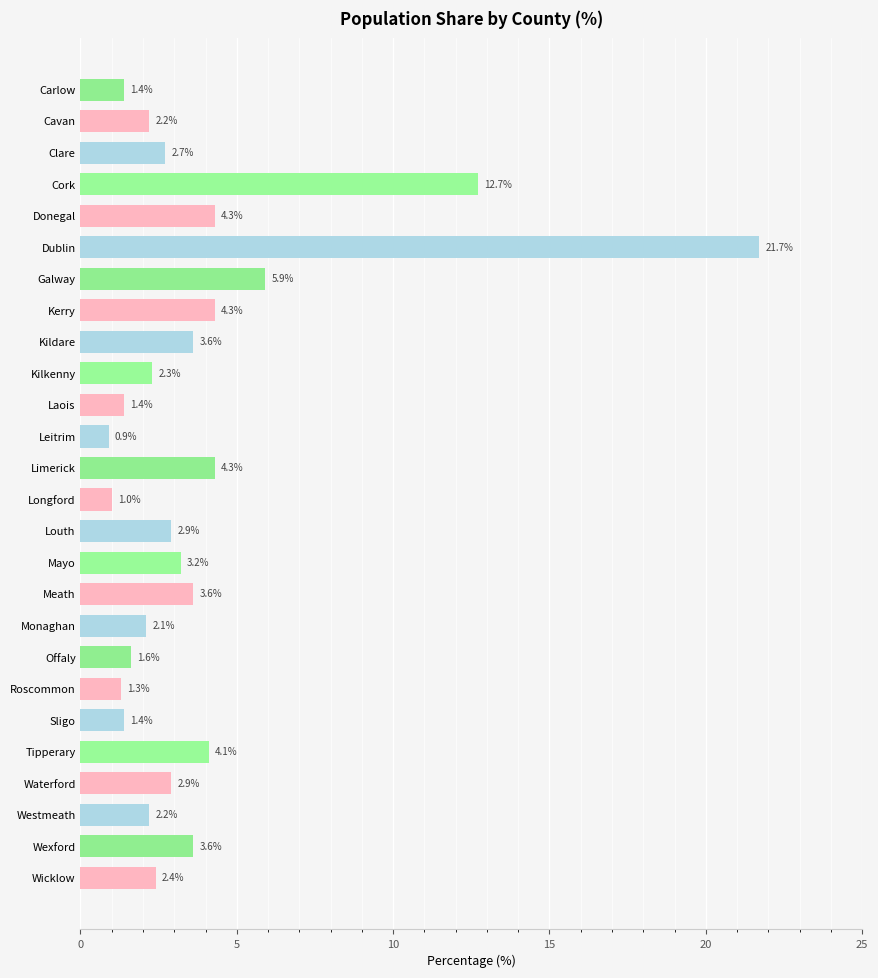

The value at Wicklow is 3.4. True or false?

False